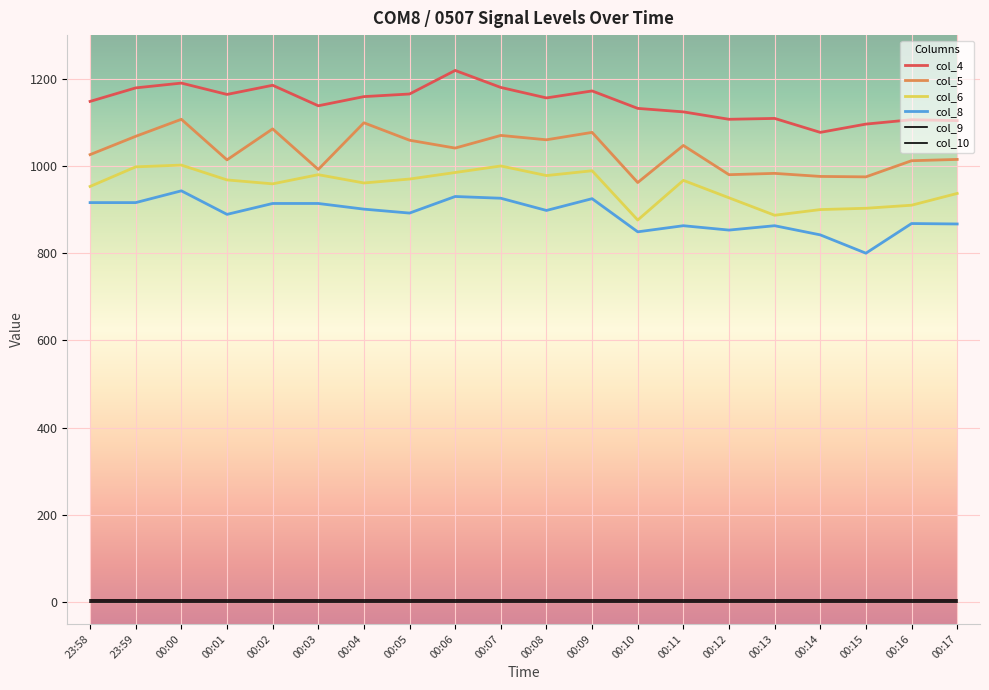

What is the sum of the col_5 values at 00:13 and 00:09?

2060